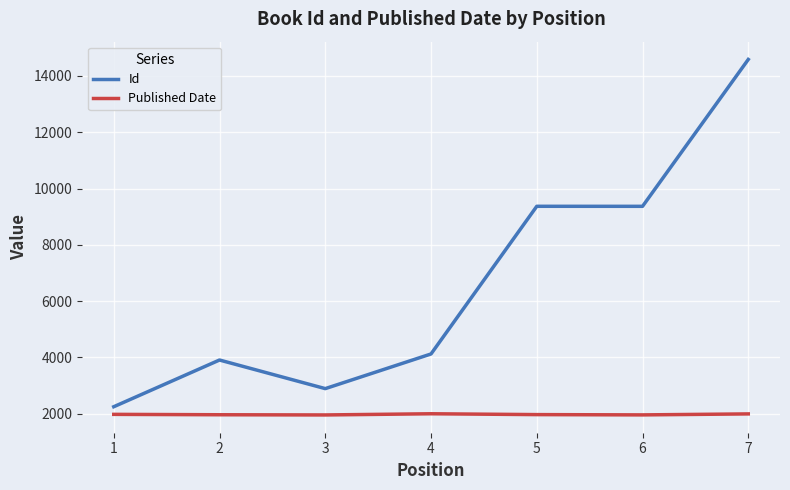

List the series in order of their overall mean, lowest first.

Published Date, Id